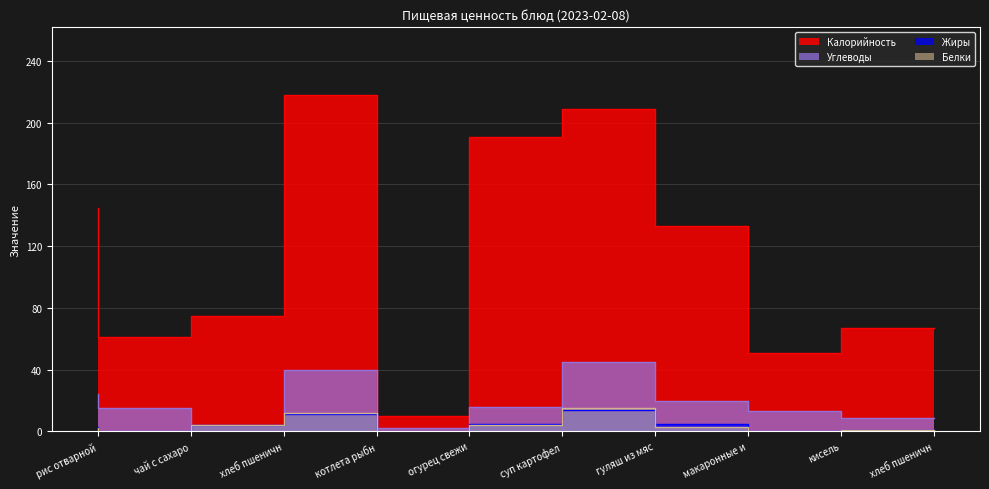

In Калорийность, how many points are lower than both neighbors (excluding endpoints)?

3